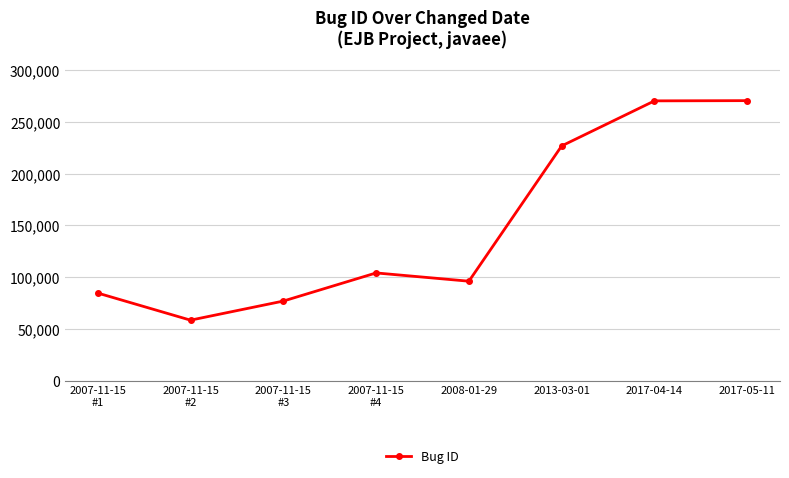

What is the smallest value displayed?

58545